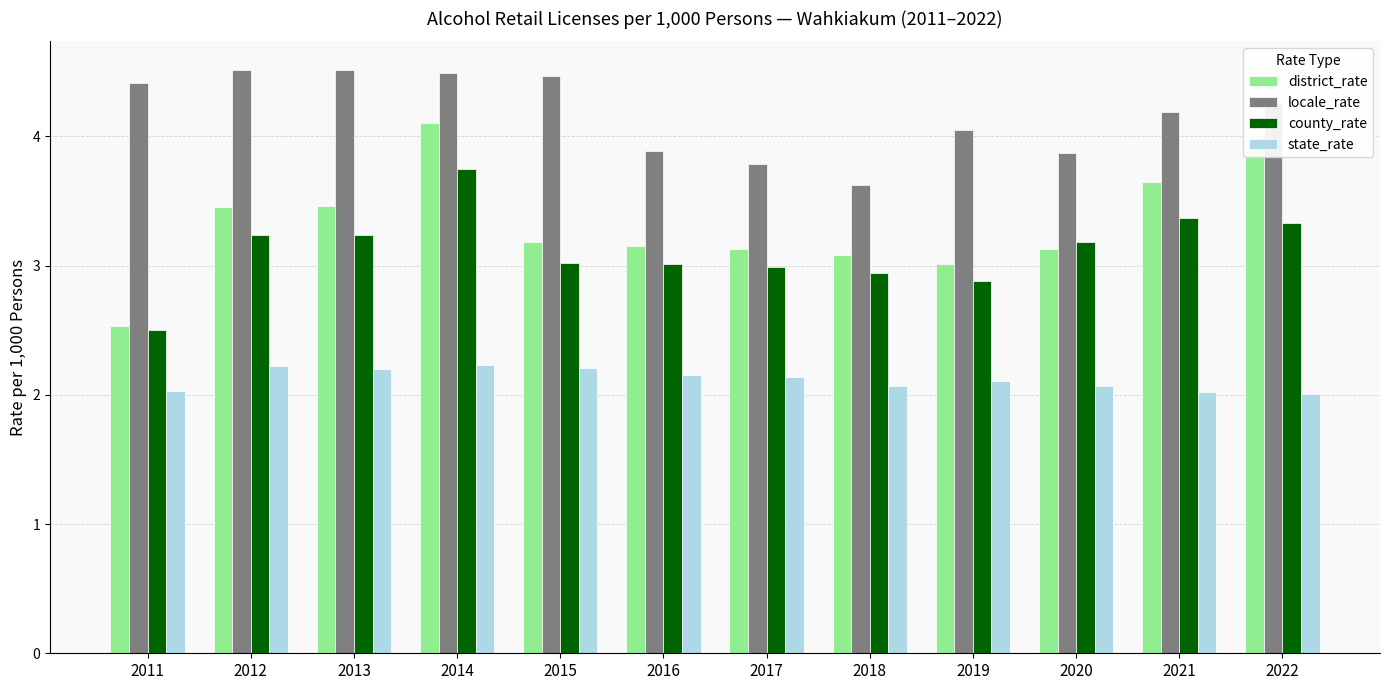

Does the chart contain any negative values?

No